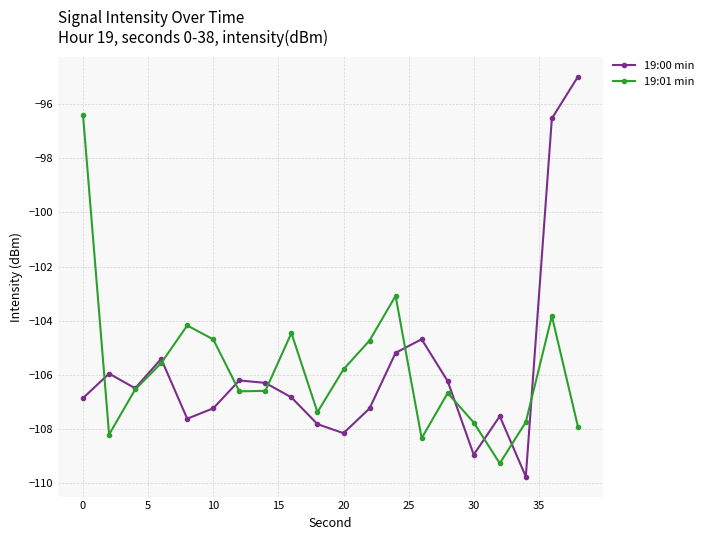

In 19:00 min, how many points are higher than both neighbors (excluding endpoints)?

5